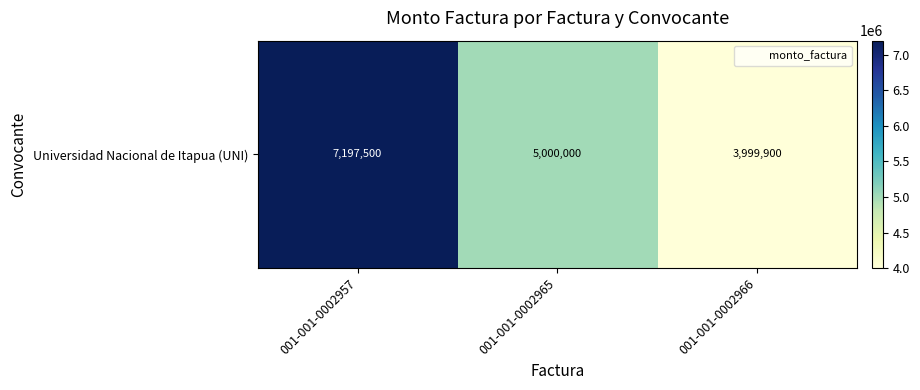

How many values are below 5000000?

1